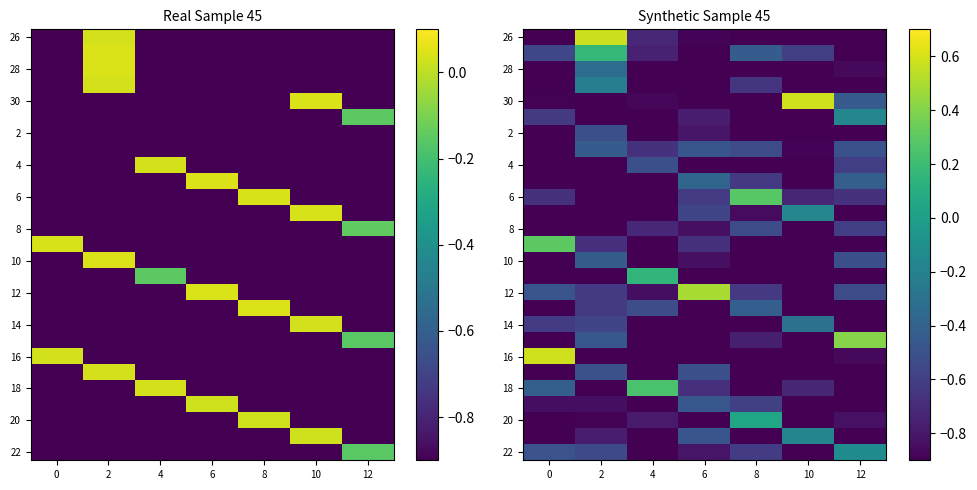

Rank the categories by 26 value from highest to lowest.

2, 4, 6, 0, 8, 10, 12